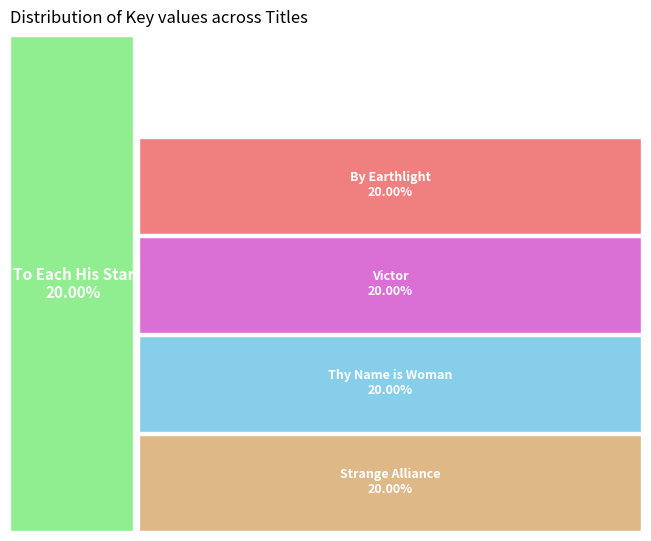

Does To Each His Star represent more than half of the total?

No